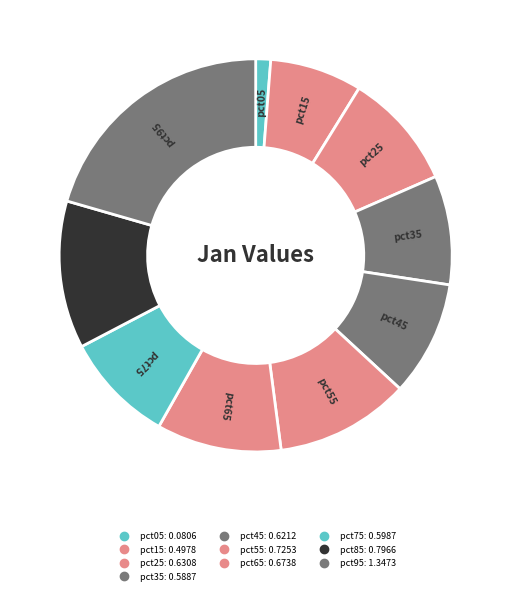

Which slice is the largest?

pct95